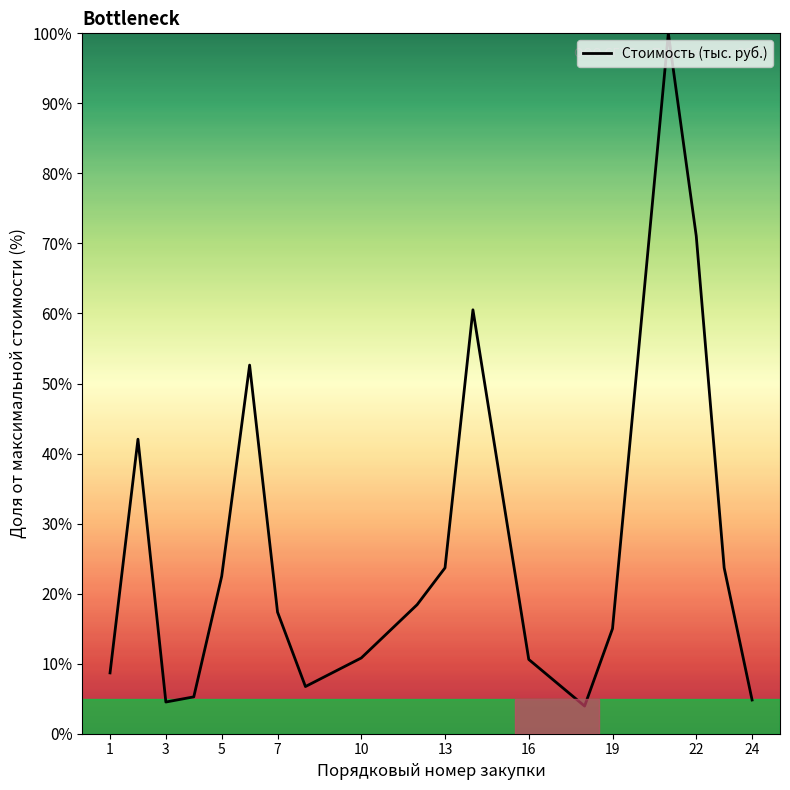

How many lines are shown in the chart?

1